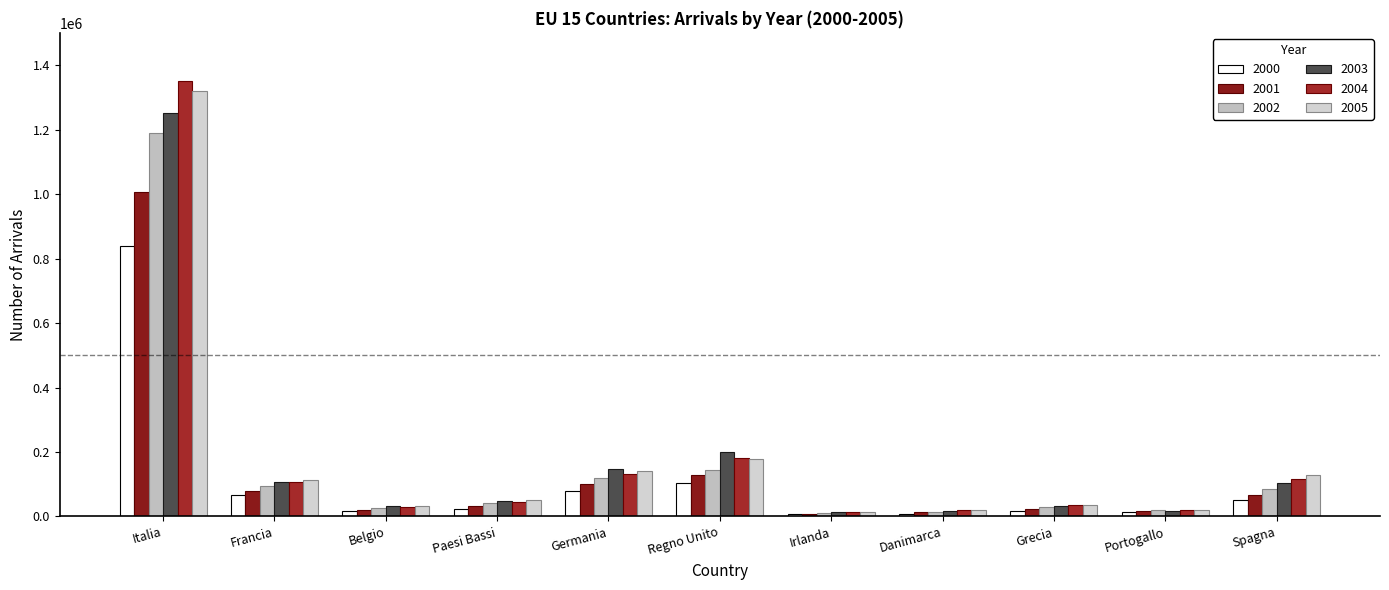

How many groups of bars are there?

11